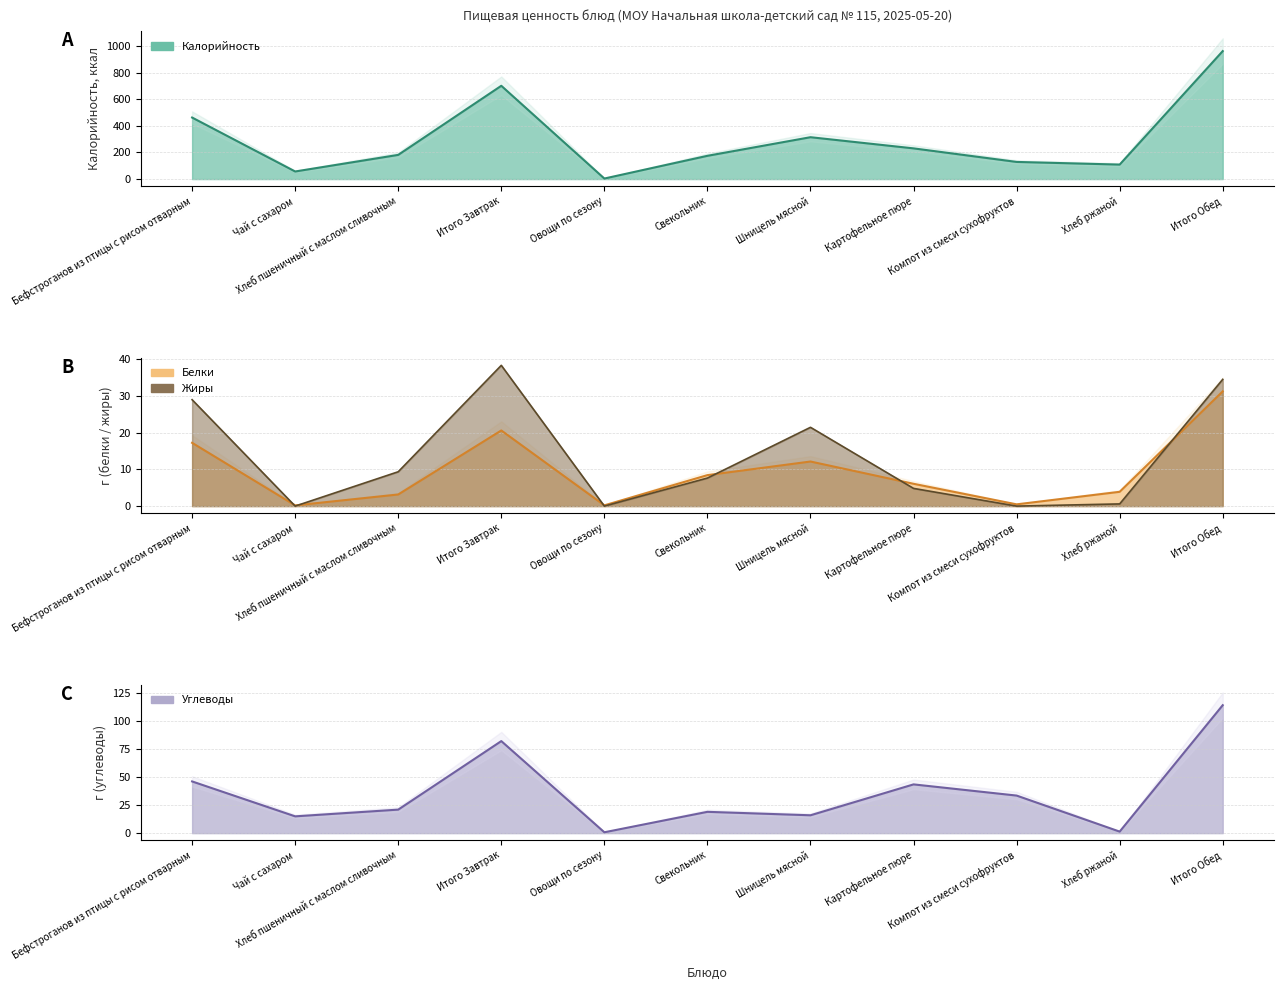

At how many categories does at least one series exceed 773?

1